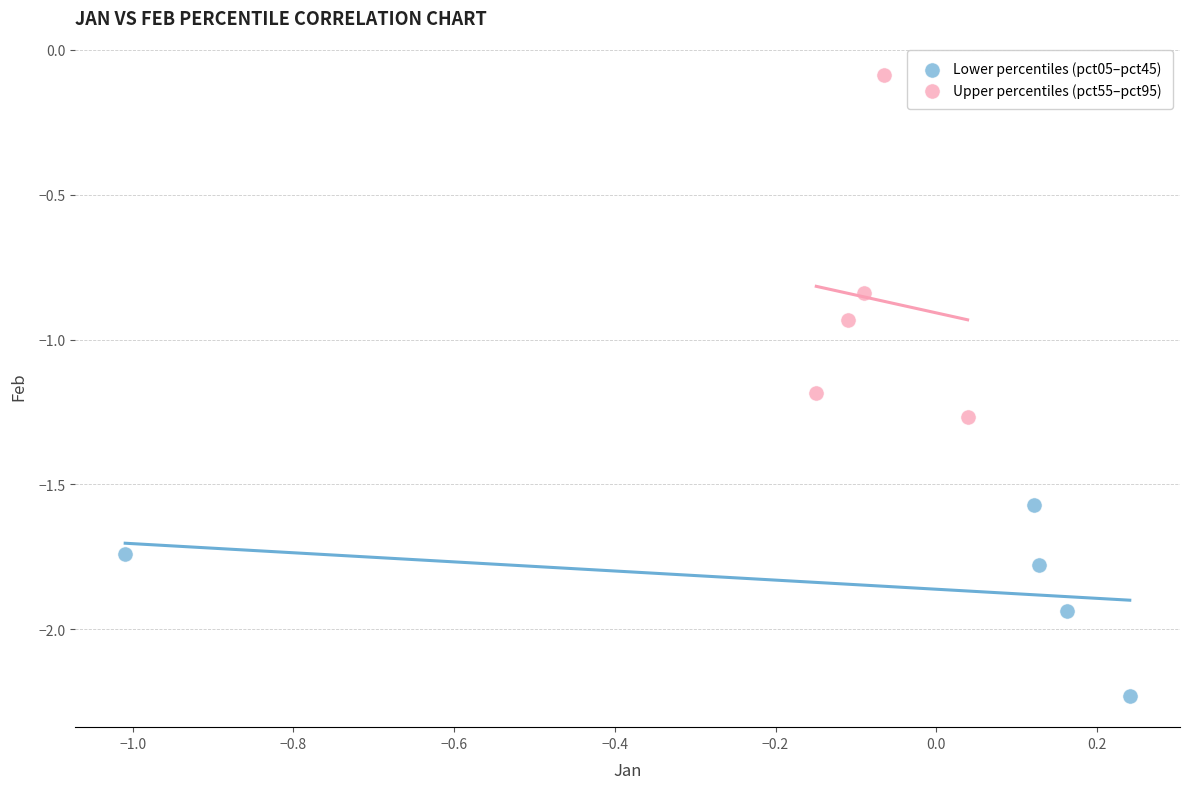

Which series has the widest spread of Y values?

Upper percentiles (pct55–pct95)